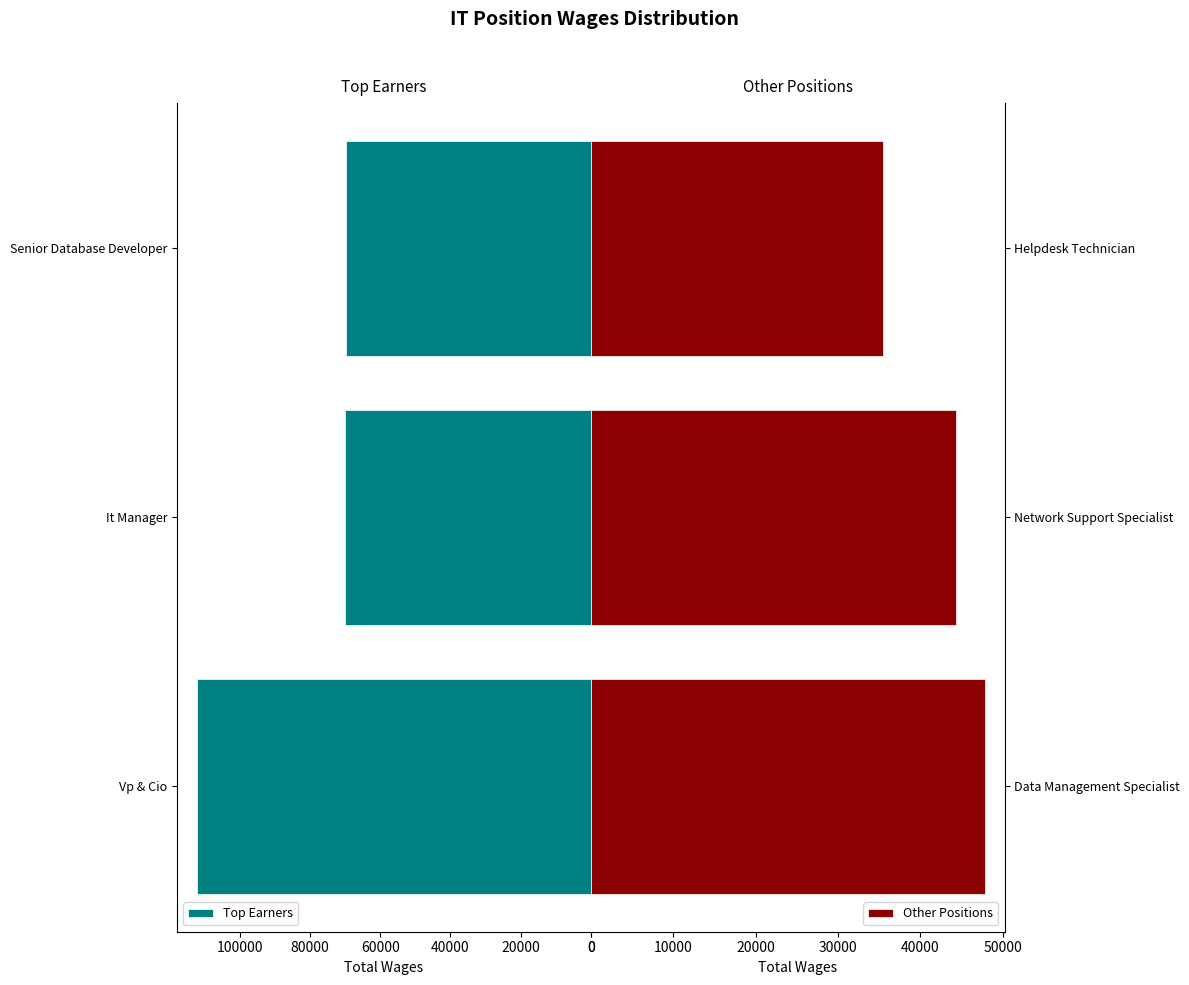

What is the average value of the Other Positions series?

42510